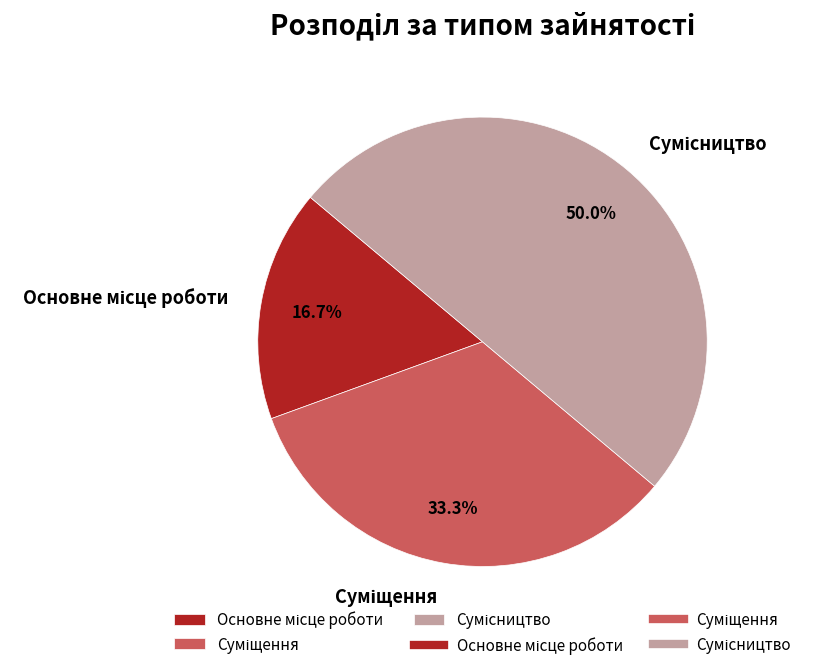

Rank the categories by value from lowest to highest.

Основне місце роботи, Суміщення, Сумісництво